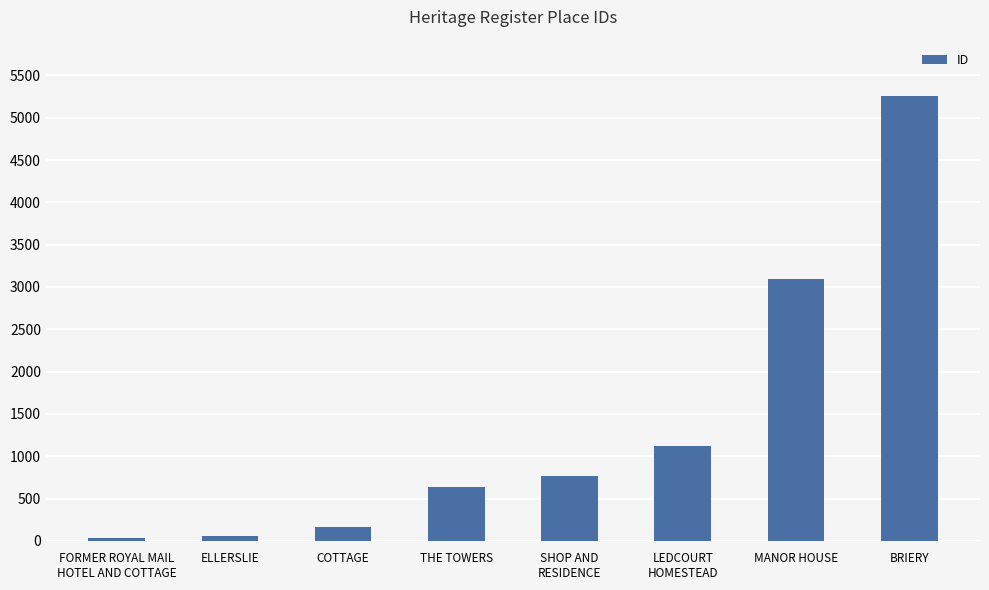

What is the average value?

1390